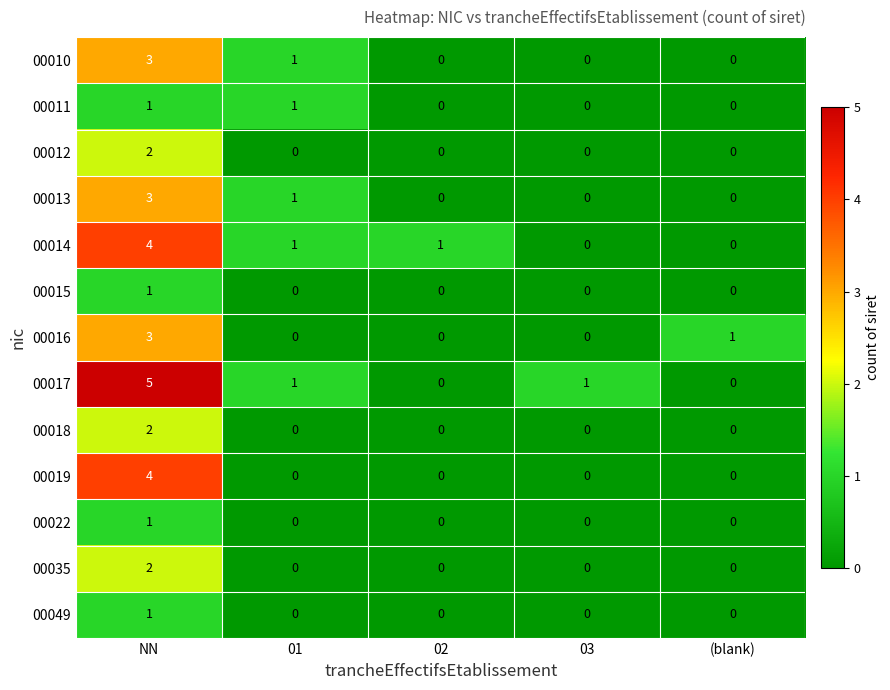

At which category is the sum across all series the highest?

NN